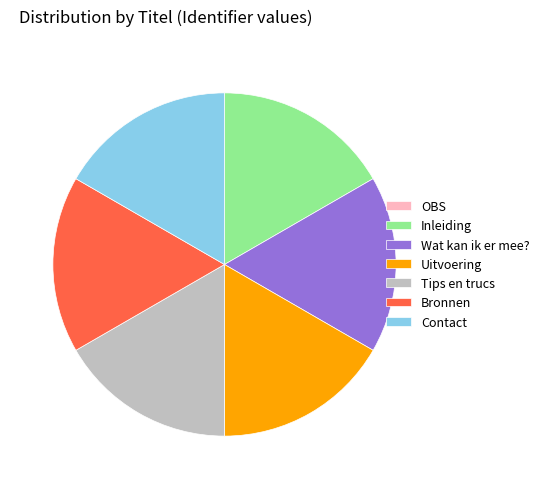

Combined, do Wat kan ik er mee? and Tips en trucs account for over 50%?

No